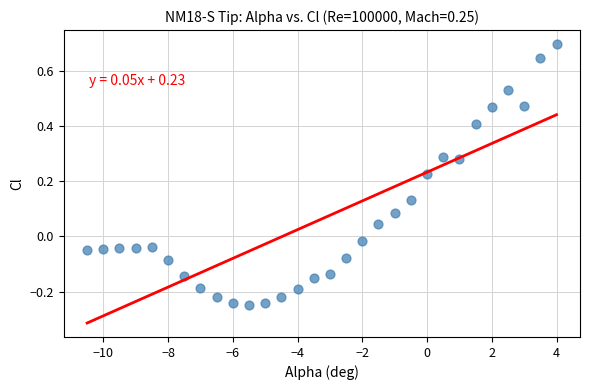

What is the range of Y values (max minus min)?

0.9